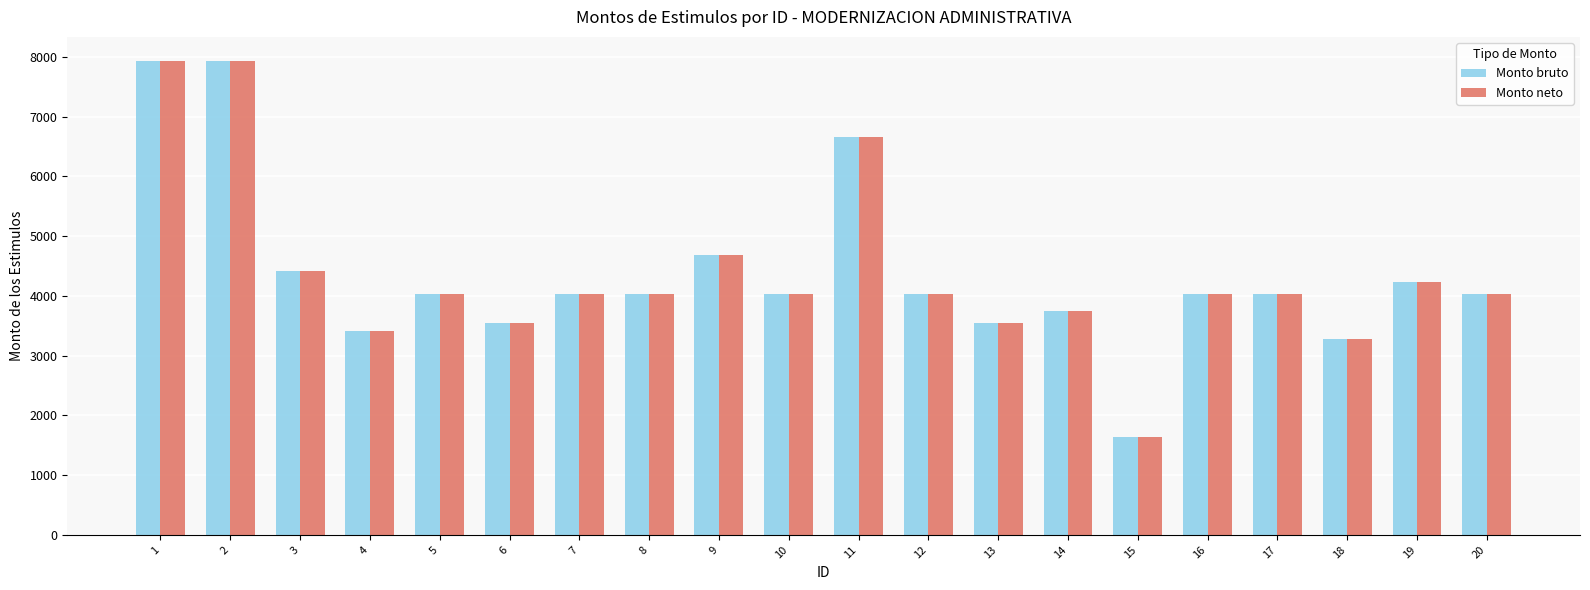

What is the minimum value shown in the chart?

1632.8